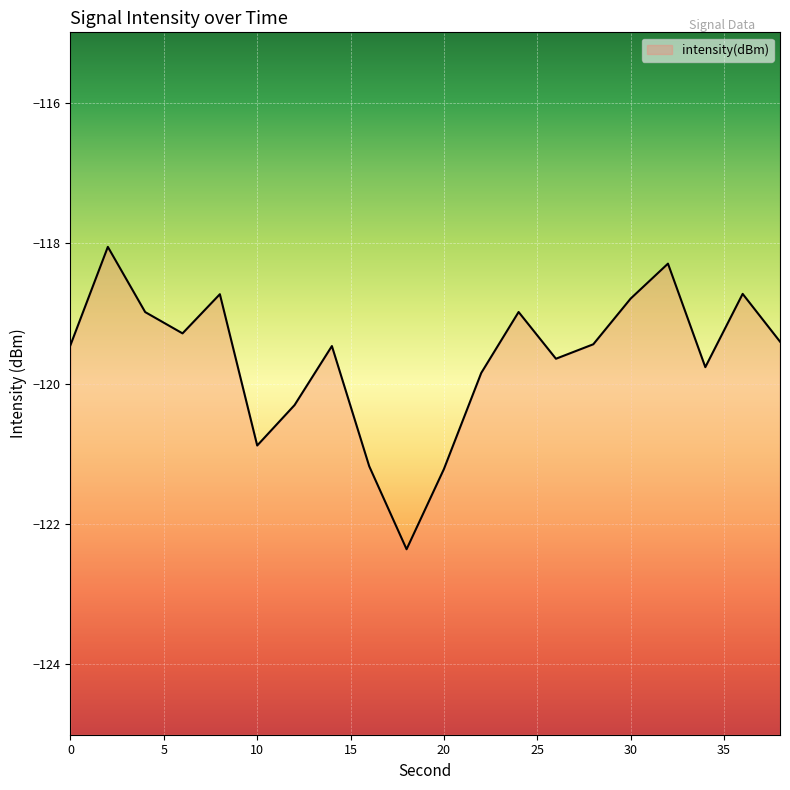

How many lines are shown in the chart?

1